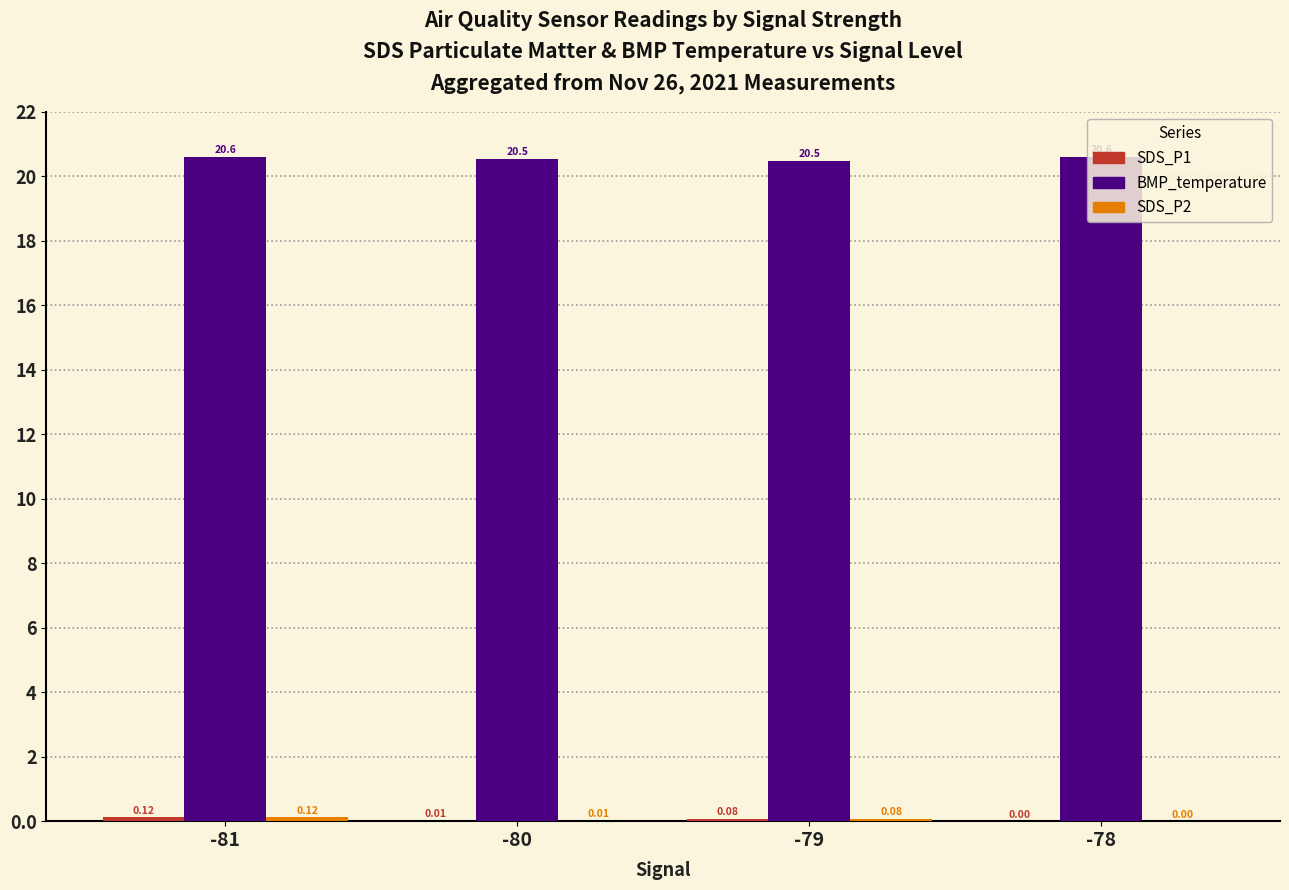

What is the total value across all series at -79?

20.6